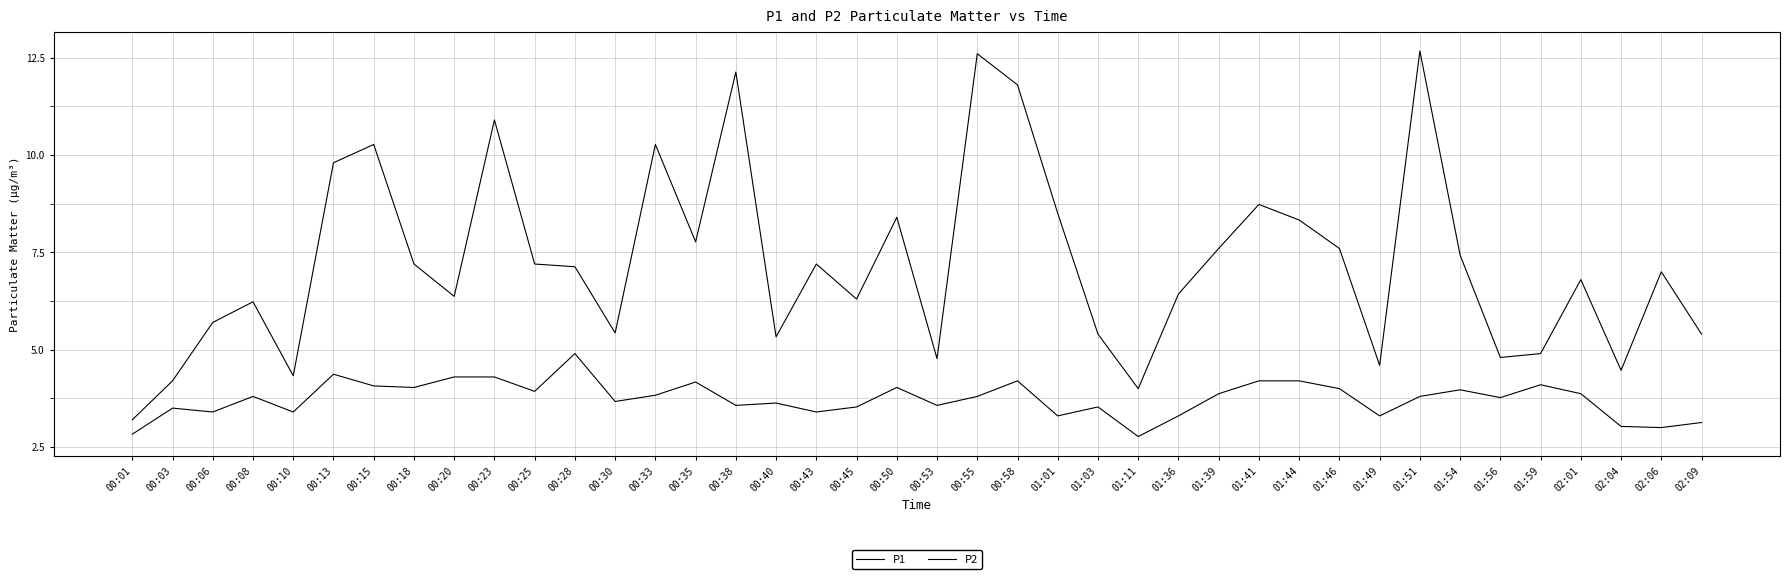

Is this an area chart (filled region under the line)?

No